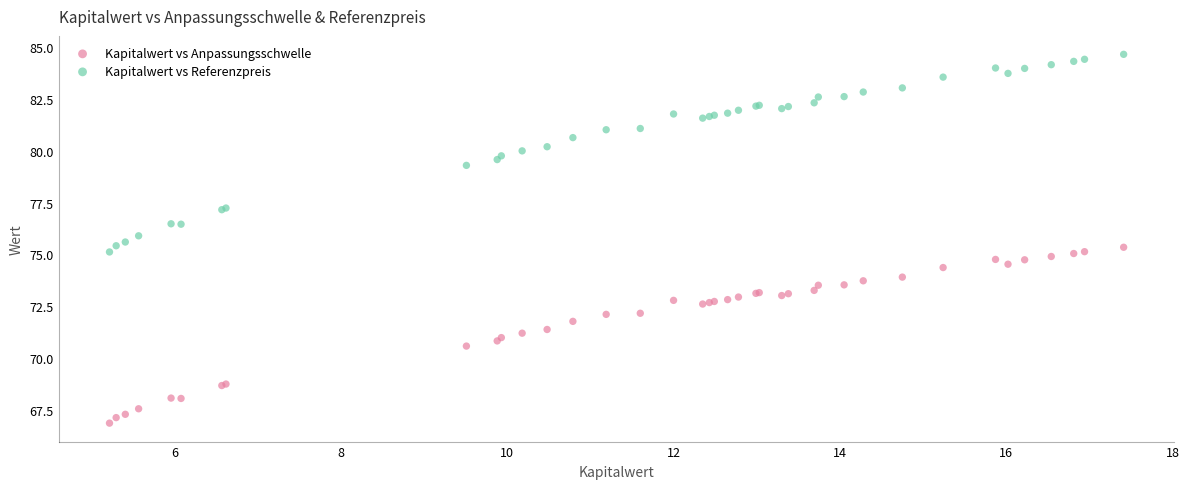

Which series has the largest Y range (max minus min)?

Kapitalwert vs Referenzpreis